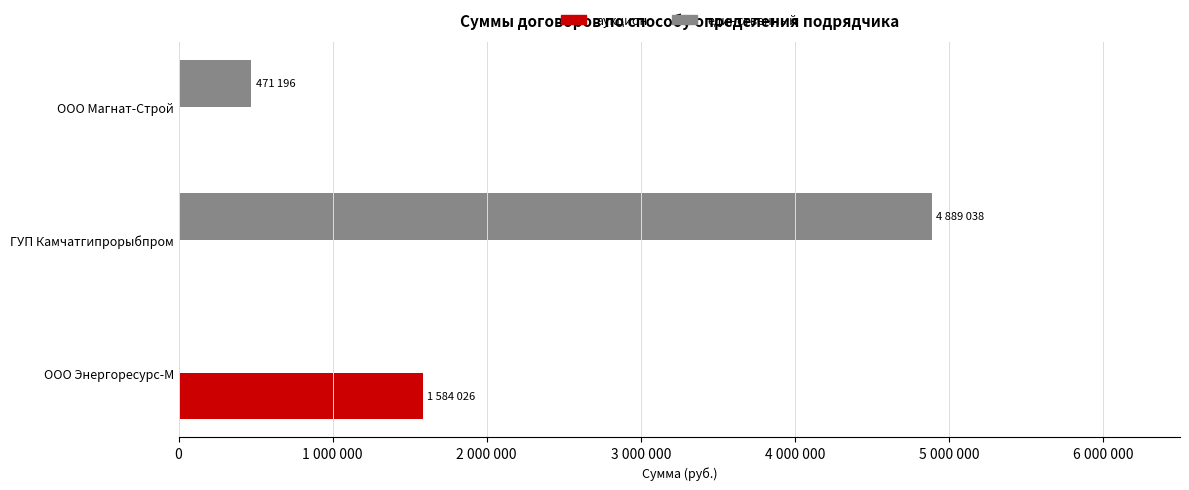

Where is единственный nearest to the value 2444519?

ООО Магнат-Строй